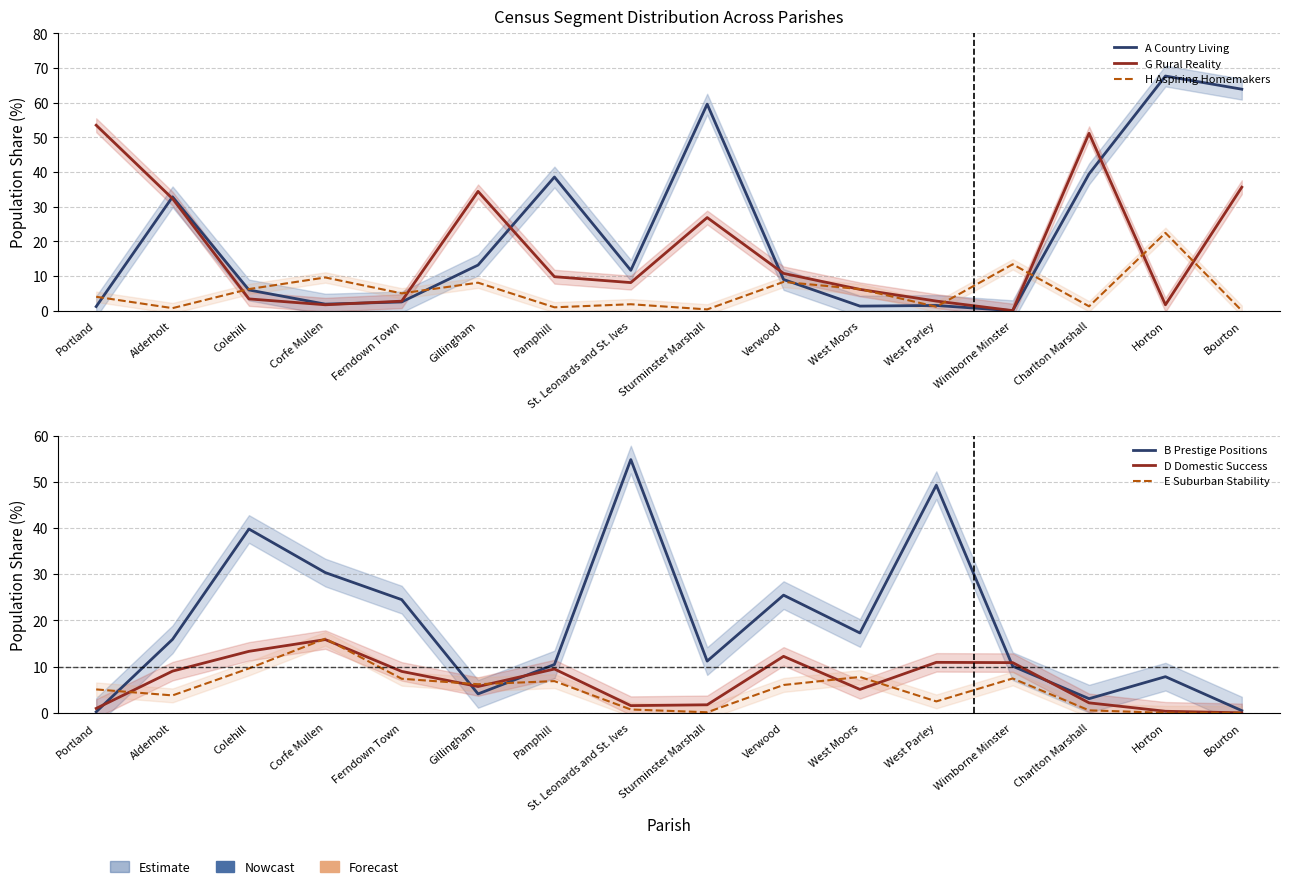

Reading left to right, extract all data points from this chart.

A Country Living: 1.2	32.8	6.0	1.9	2.5	13.2	38.6	11.6	59.6	9.0	1.3	1.5	0.0	39.5	67.7	63.9
G Rural Reality: 53.5	32.3	3.4	1.7	2.8	34.4	9.8	8.1	26.9	10.8	6.1	2.8	0.0	51.2	1.7	35.6
H Aspiring Homemakers: 4.0	0.7	6.2	9.6	5.0	8.1	1.0	1.9	0.4	8.3	6.2	1.1	13.4	1.3	22.4	0.0
B Prestige Positions: 0.2	15.9	39.8	30.3	24.5	4.1	10.5	54.8	11.2	25.5	17.3	49.2	10.1	3.1	7.8	0.5
D Domestic Success: 1.0	9.0	13.3	15.8	9.0	5.7	9.5	1.6	1.7	12.2	5.1	10.9	10.9	2.2	0.3	0.0
E Suburban Stability: 5.1	3.8	9.6	16.0	7.4	6.2	6.9	0.7	0.1	6.0	7.8	2.5	7.4	0.5	0.0	0.0